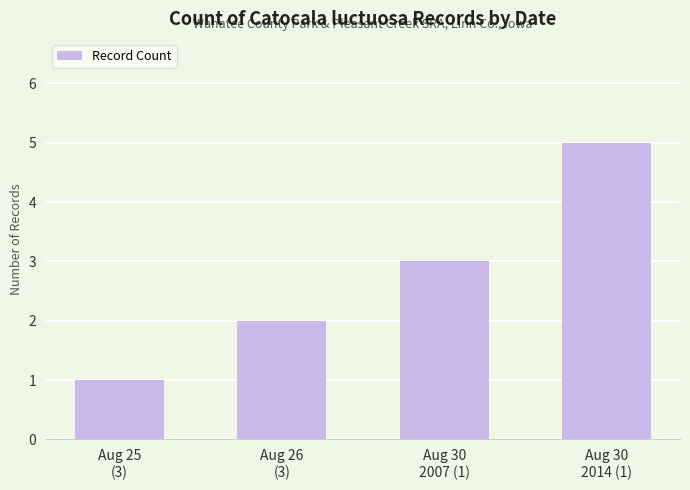

How many series are shown in this chart?

1